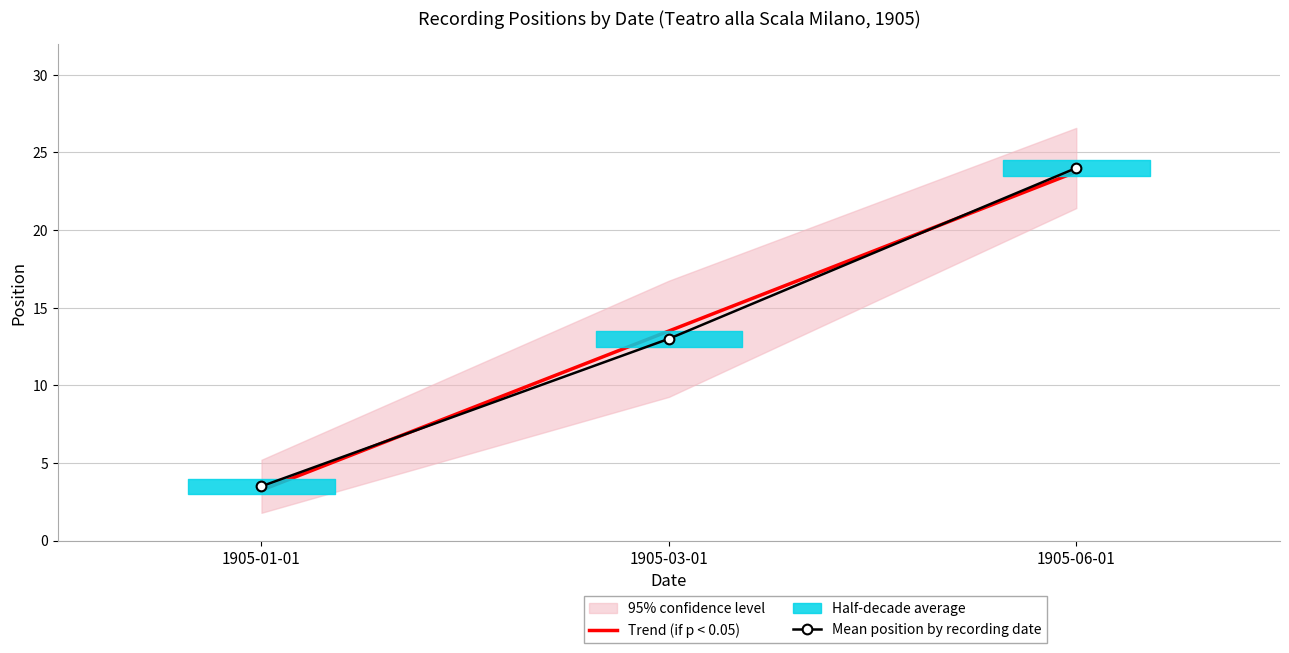

What is the average value of the Trend (if p < 0.05) series?

13.5